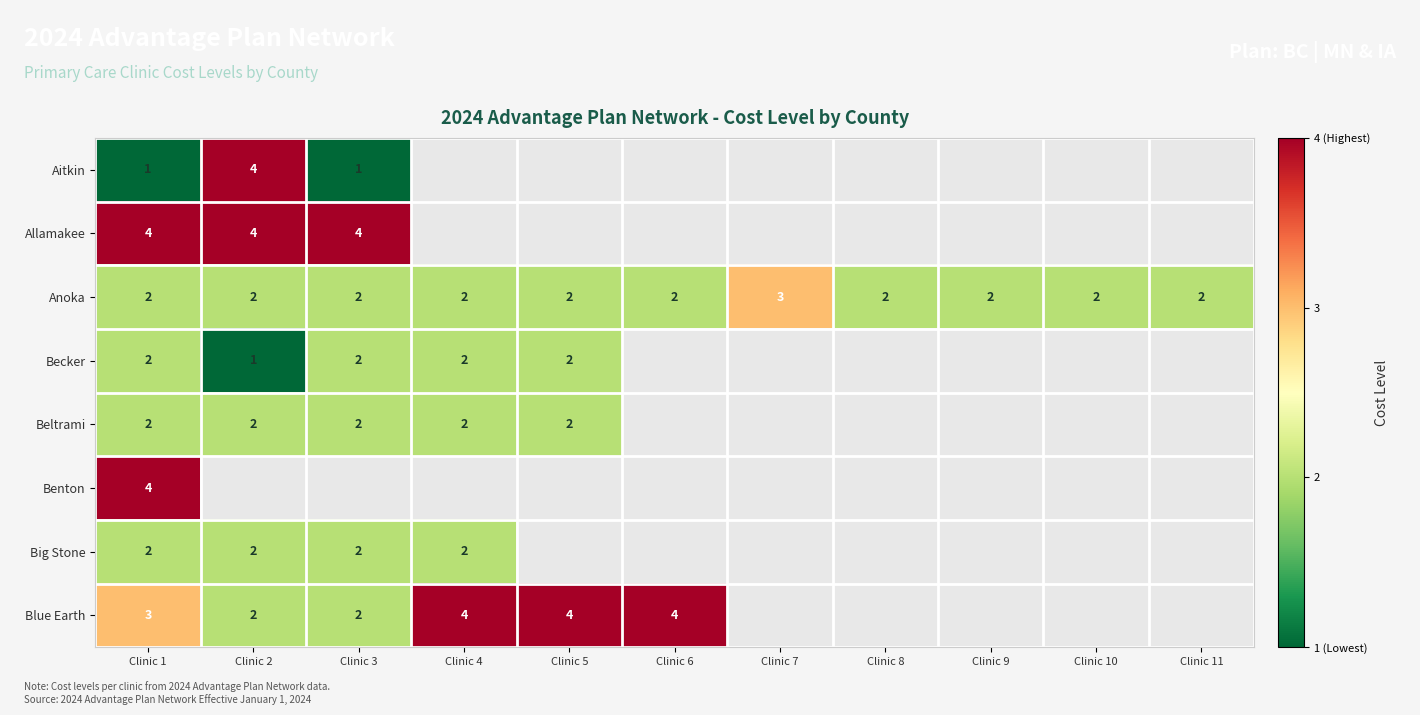

The value of Blue Earth at Clinic 3 is 2. True or false?

True